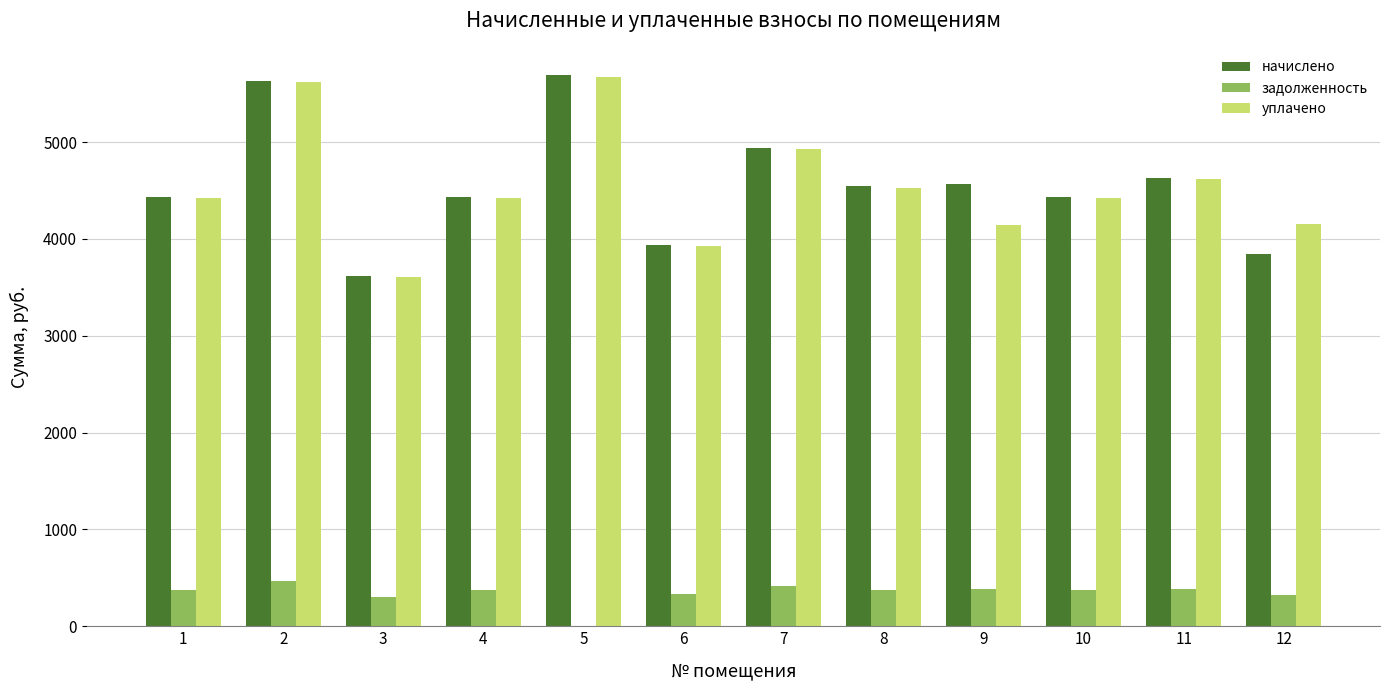

Is the value of начислено at 1 greater than the value of задолженность at 8?

Yes